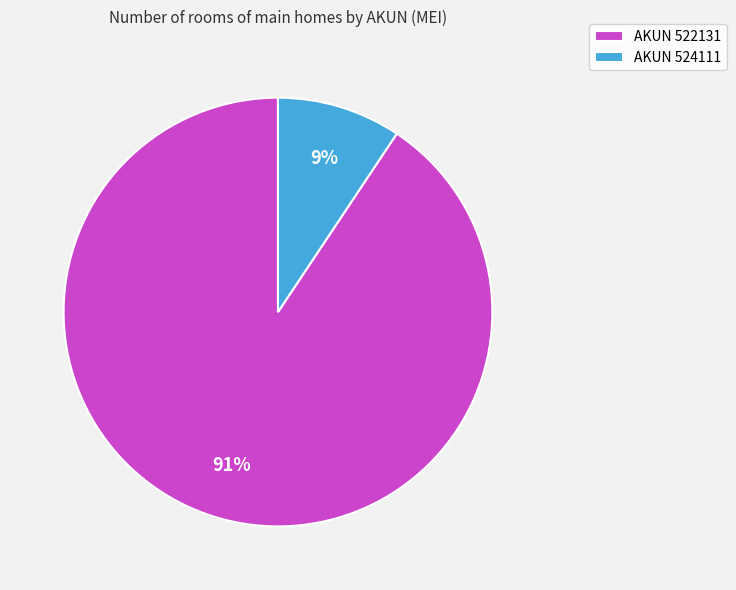

To the nearest percent, what portion does AKUN 522131 represent?

91%